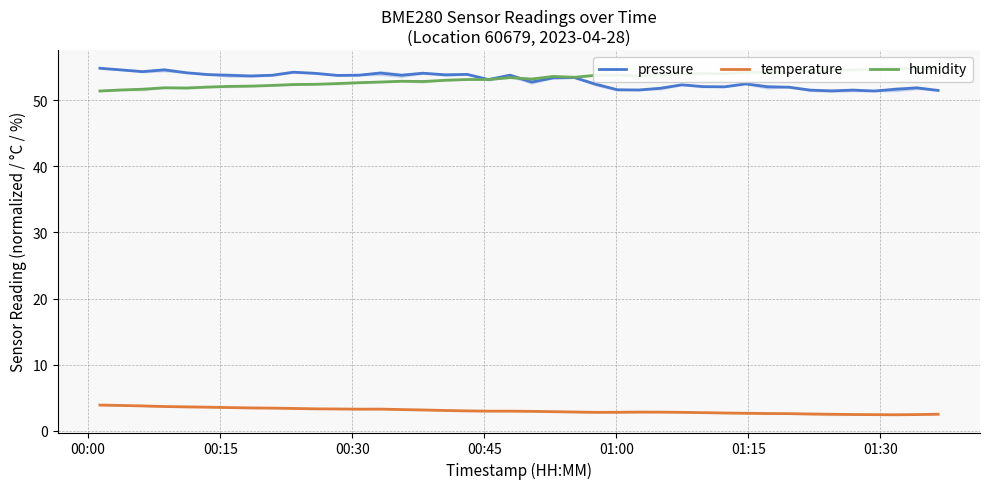

In pressure, how many points are higher than both neighbors (excluding endpoints)?

11